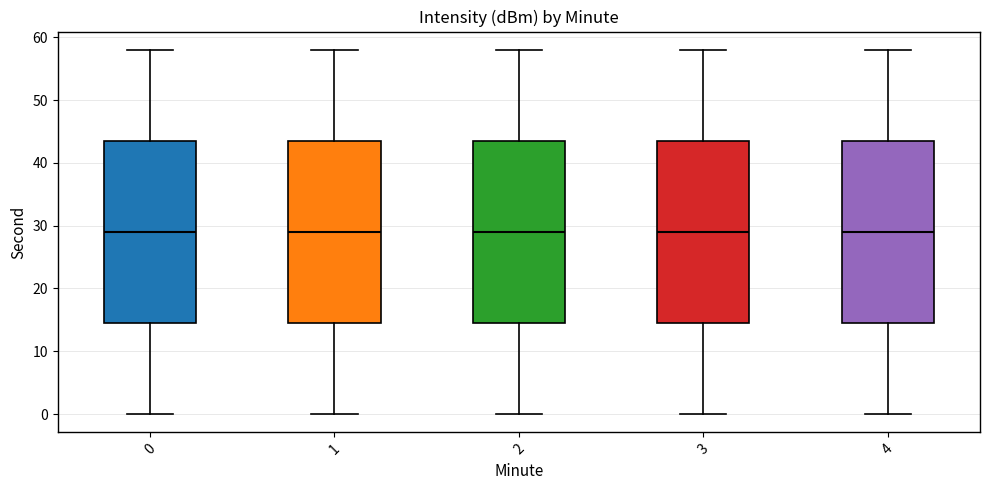

Reading left to right, transcribe this box plot: for each box, give where its median line is, the range the box spans, and where its two whiskers end, as read against the y-axis. The values are not printed on the chart, so give them approximately, as read against the axis.

0: median 29, box 15 to 44, whiskers 0 to 58
1: median 29, box 15 to 44, whiskers 0 to 58
2: median 29, box 15 to 44, whiskers 0 to 58
3: median 29, box 15 to 44, whiskers 0 to 58
4: median 29, box 15 to 44, whiskers 0 to 58